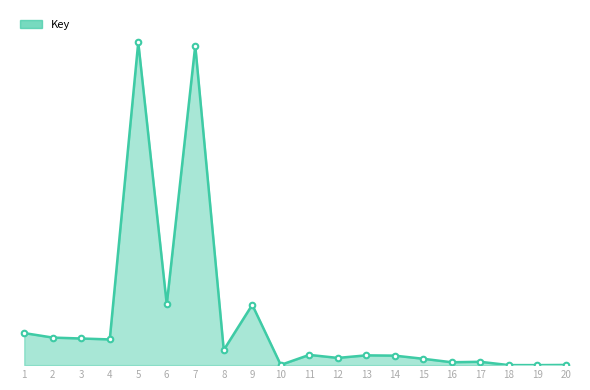

Reading left to right, list all the values displayed in this chart.

212698288	182800662	176733550	170555716	2141919417	403636087	2120129760	100611543	400347287	1679200	68003423	47941818	64939457	63069676	42162849	19117929	22230107	286879	161281	1255538